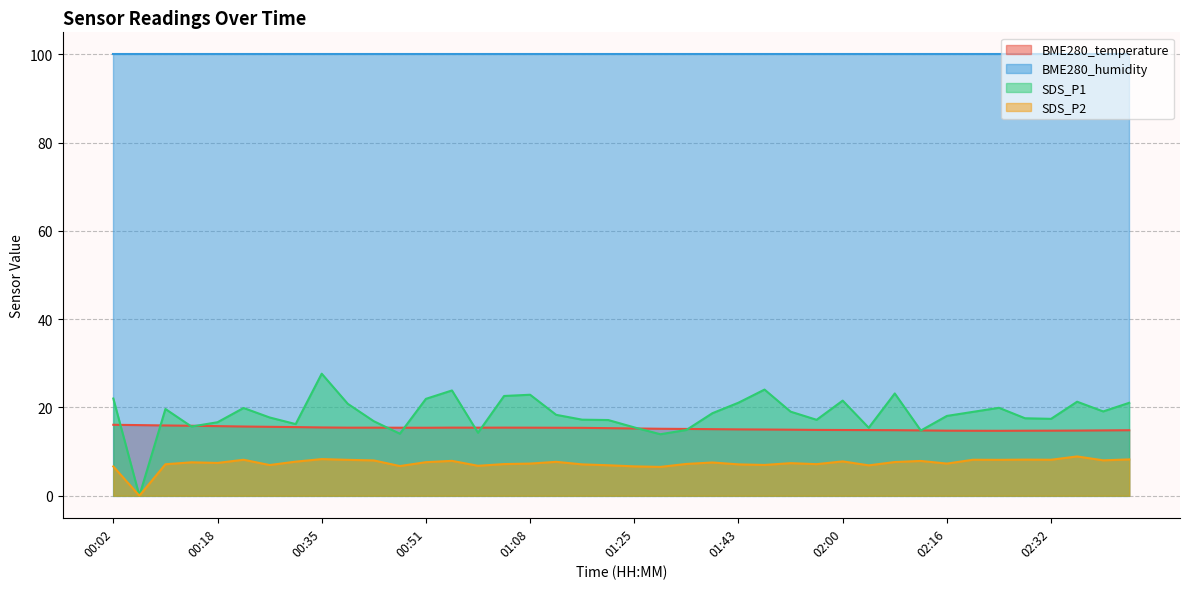

True or false: SDS_P1 has more than 2 interior local peaks.

True